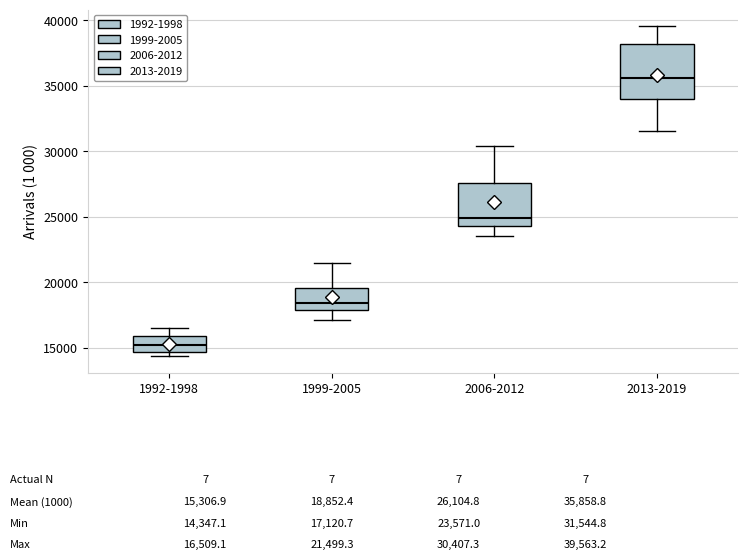

Comparing the boxes themselves (not the whiskers), which one is the tallest?

2013-2019